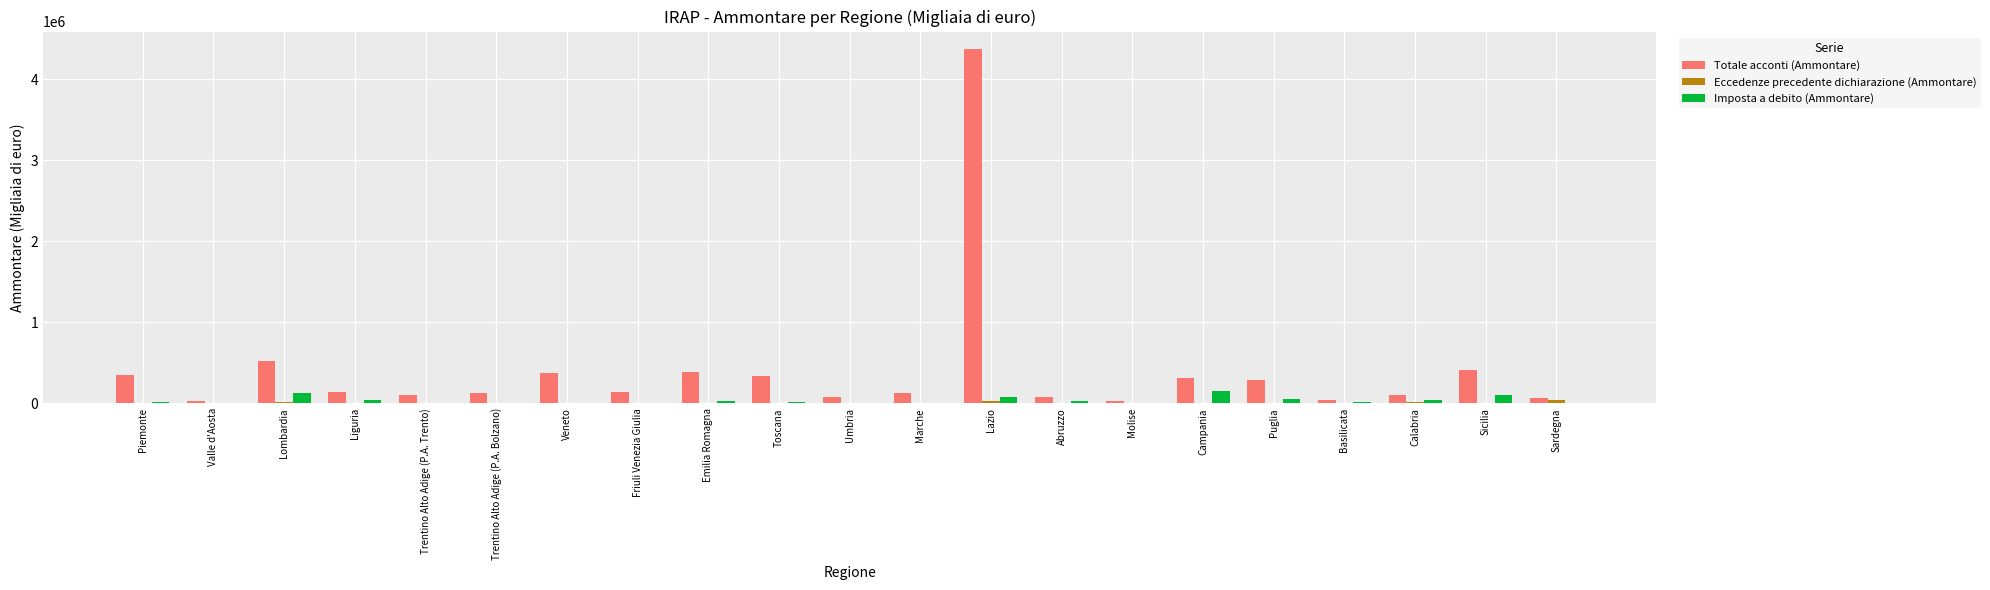

Which category has the highest value across all series?

Lazio